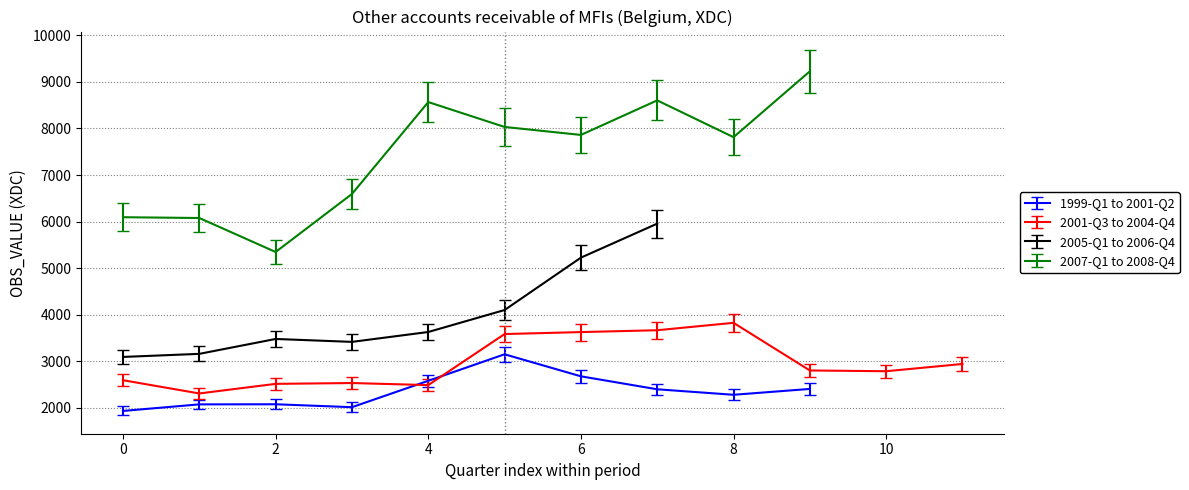

What is the lowest value of the 1999-Q1 to 2001-Q2 series?

1936.6